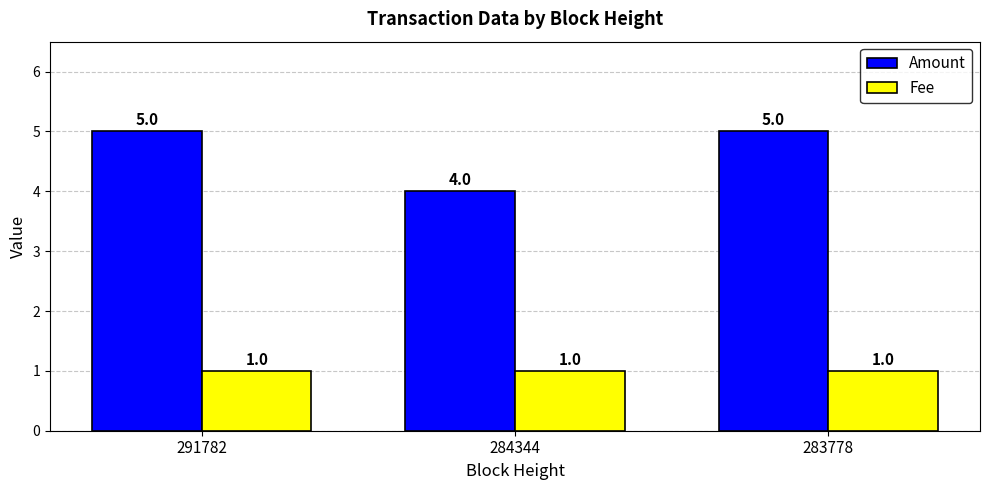

Does the chart contain stacked bars?

No